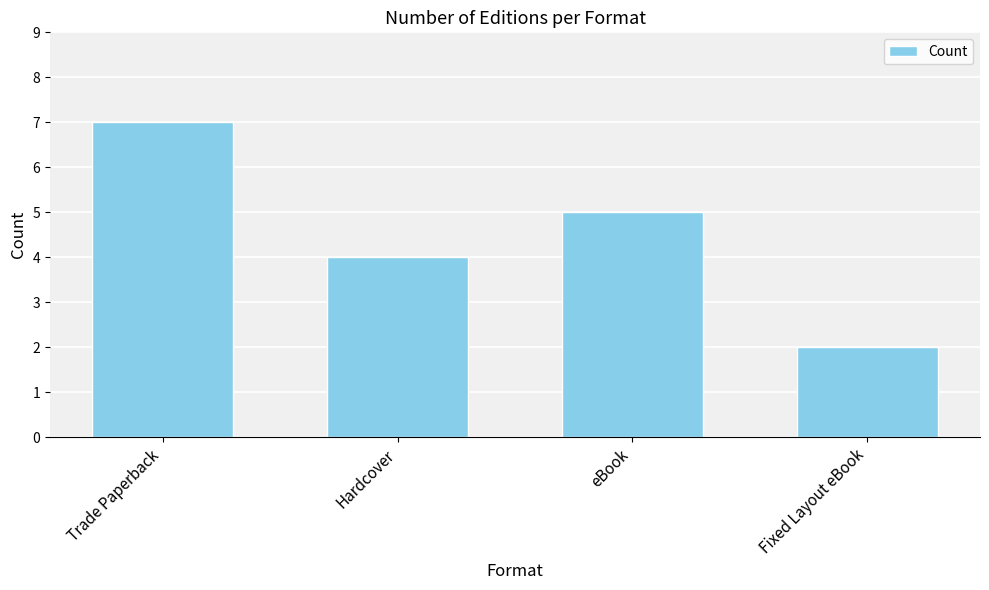

True or false: the data shows 3 at Hardcover.

False